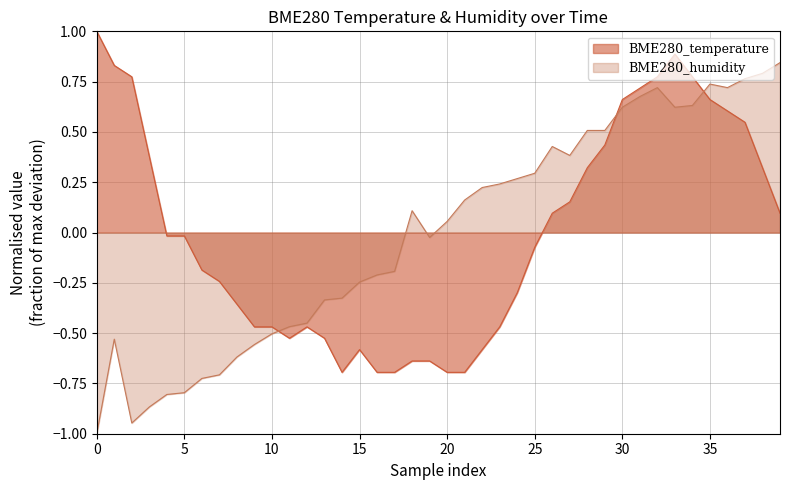

At how many categories does at least one series exceed 0?

25